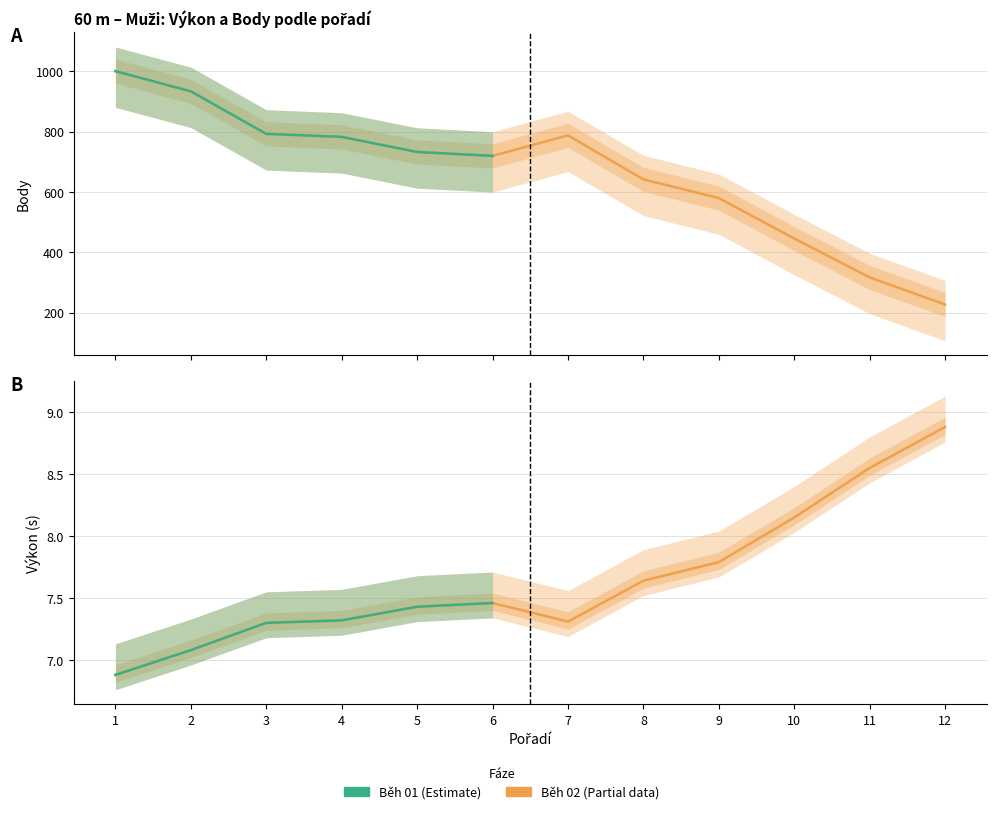

Count the number of data series in this chart.

2